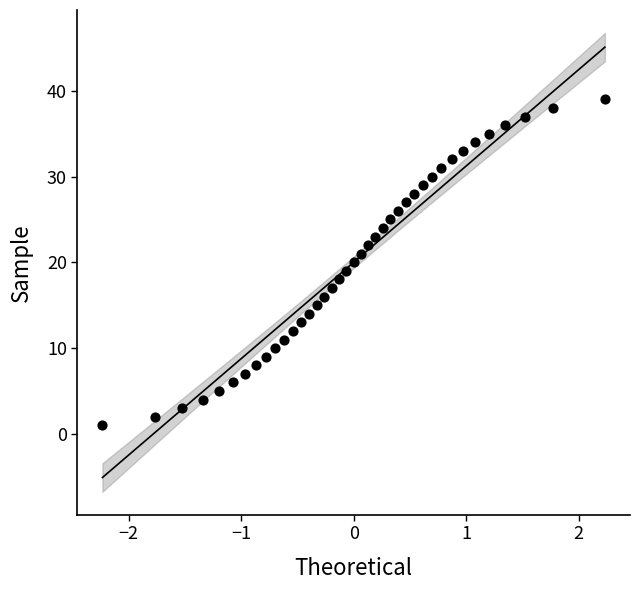

What is the range of Y values (max minus min)?

38